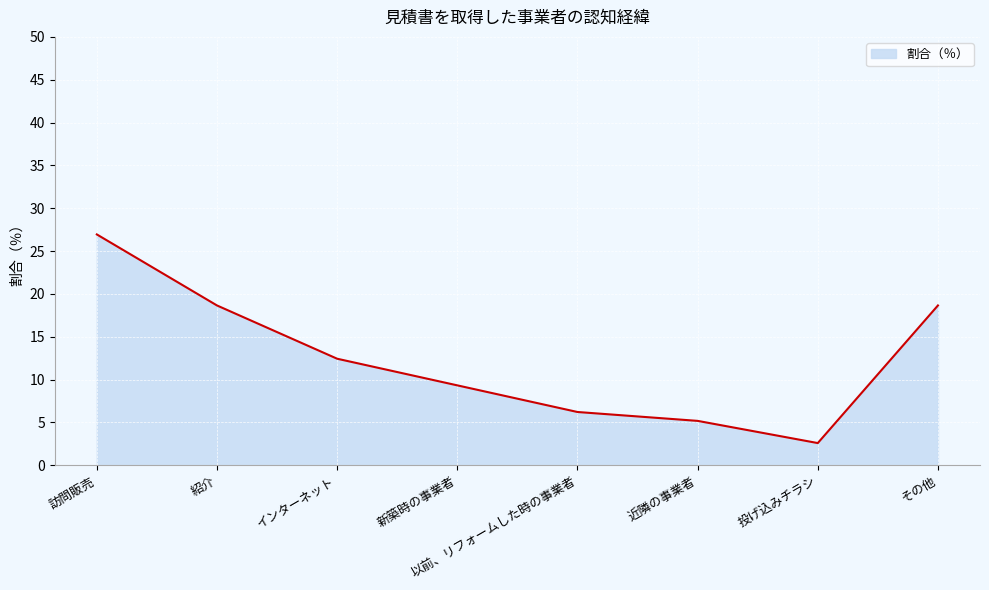

What position from the right is 以前、リフォームした時の事業者?

4